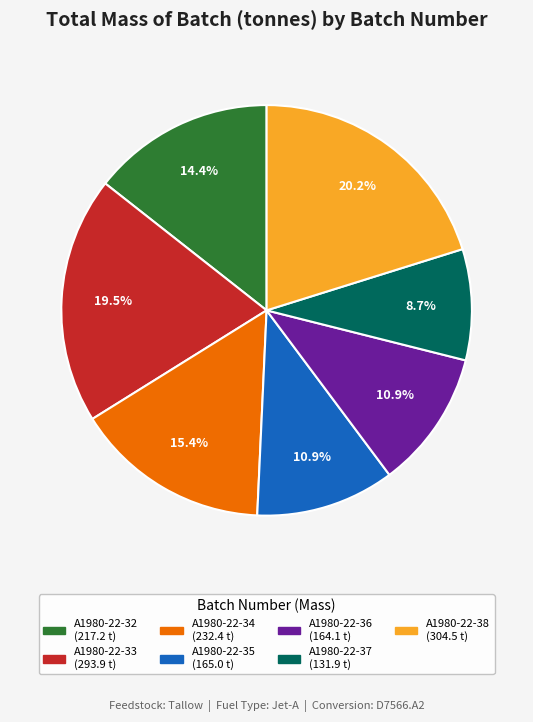

Count the number of slices in the pie.

7